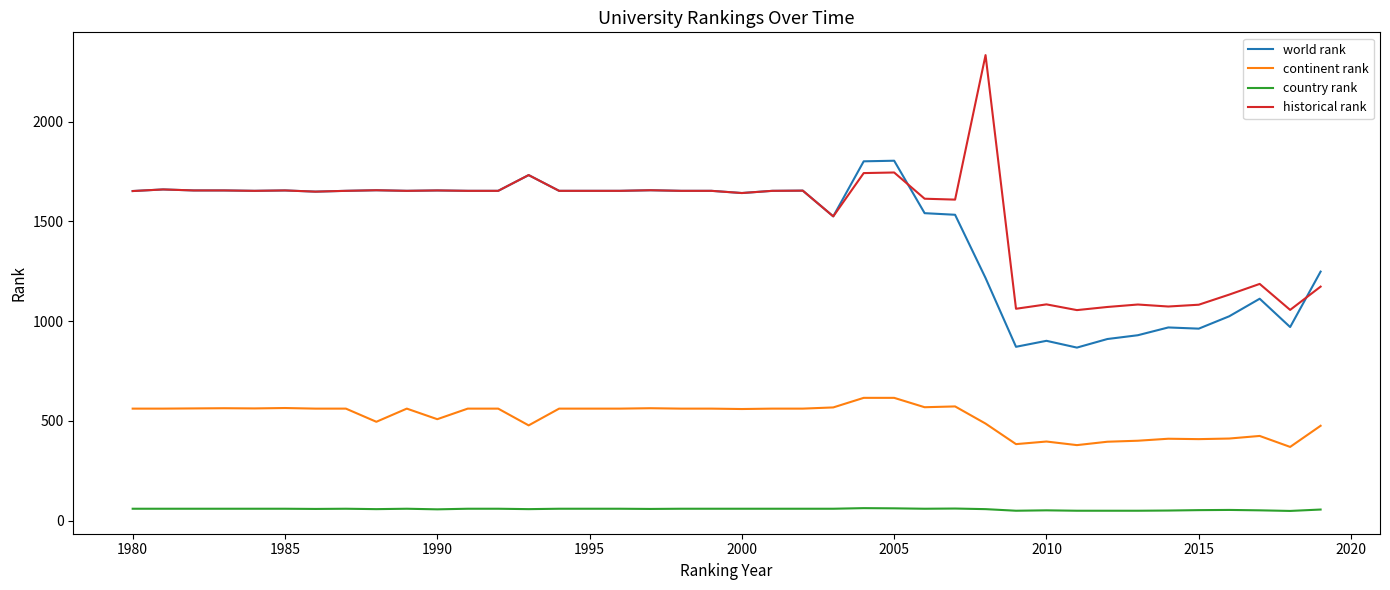

True or false: country rank and world rank intersect in this chart.

False